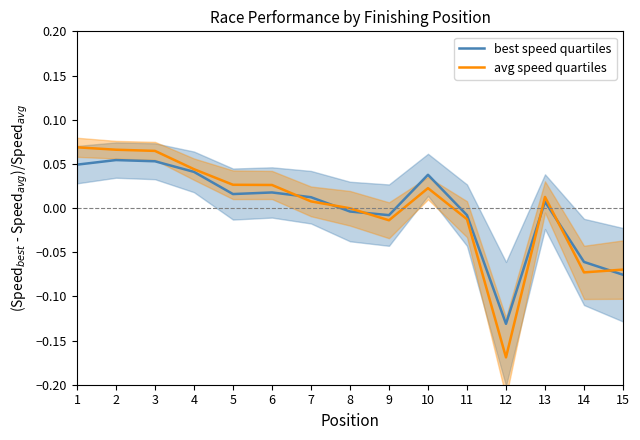

How many interior local valleys does the best speed quartiles series have?

3